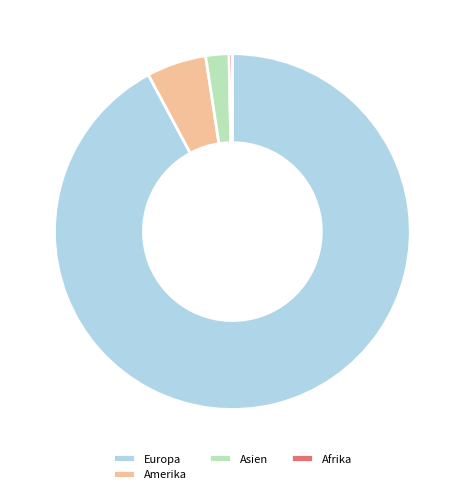

Rank the categories by value from highest to lowest.

Europa, Amerika, Asien, Afrika